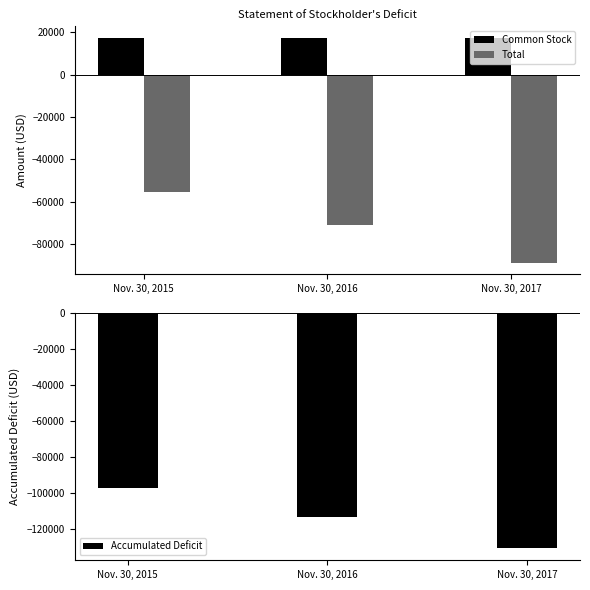

At how many categories does at least one series exceed -43938?

3